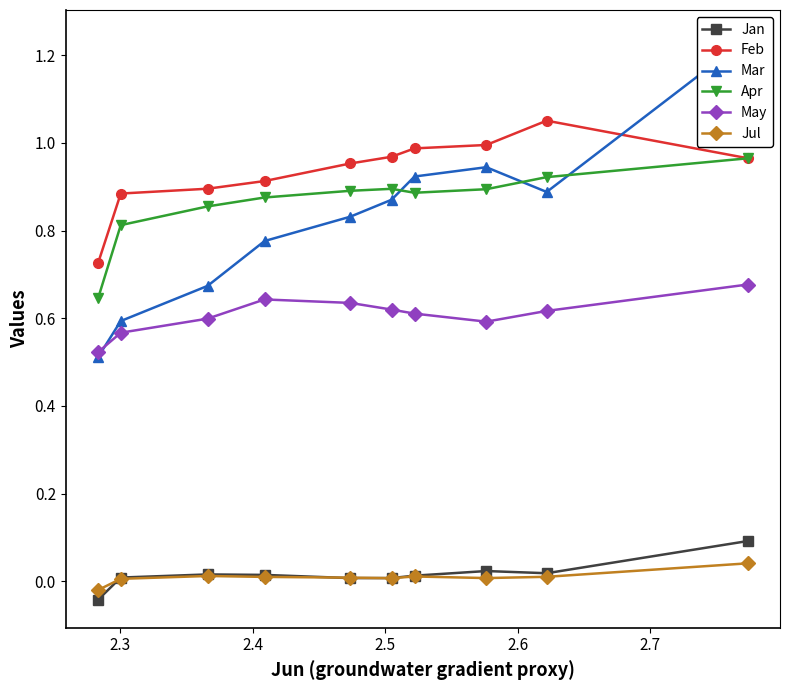

True or false: Jul has more than 1 interior local peaks.

True